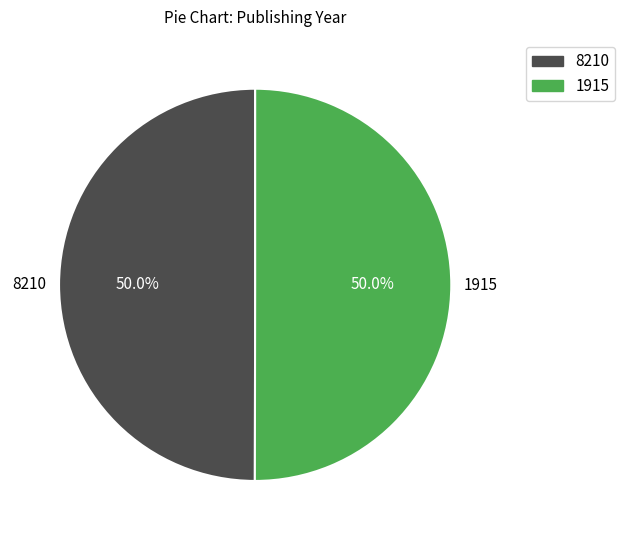

Is it true that 8210 is 36% of the pie?

False